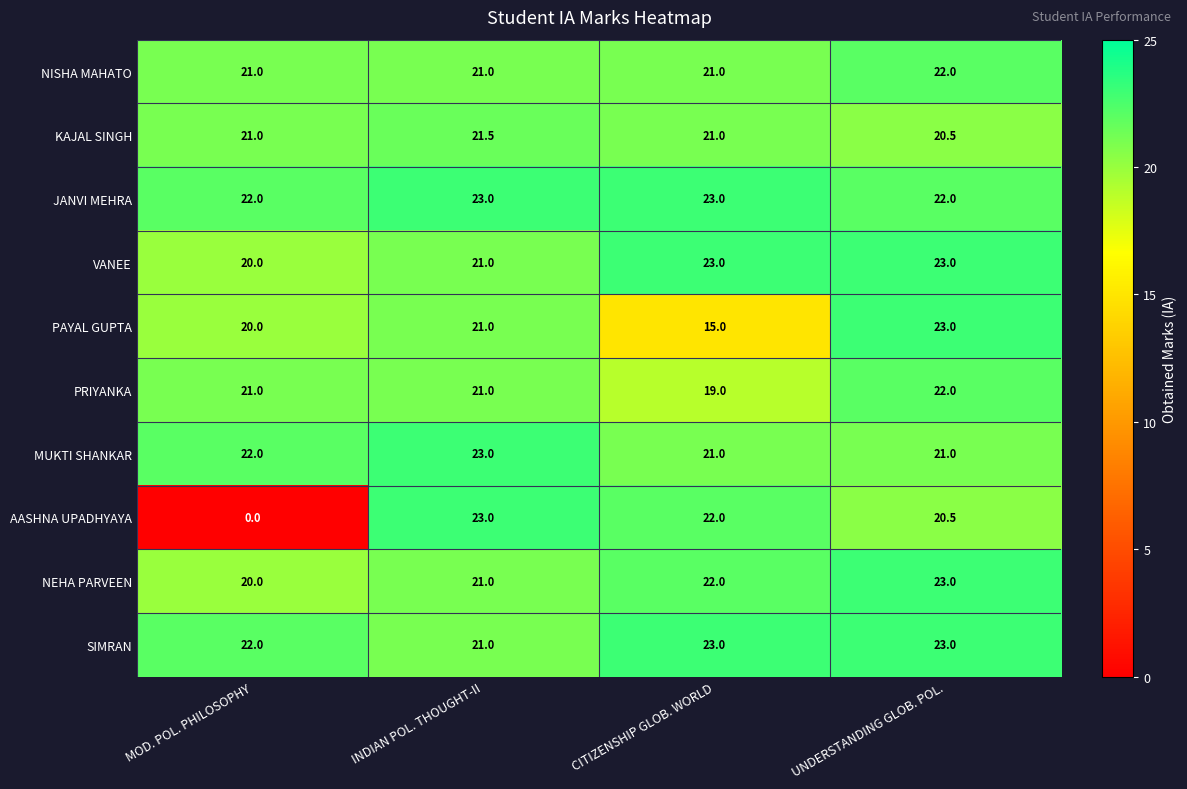

True or false: PAYAL GUPTA has a value of 23.0 at UNDERSTANDING GLOB. POL..

True